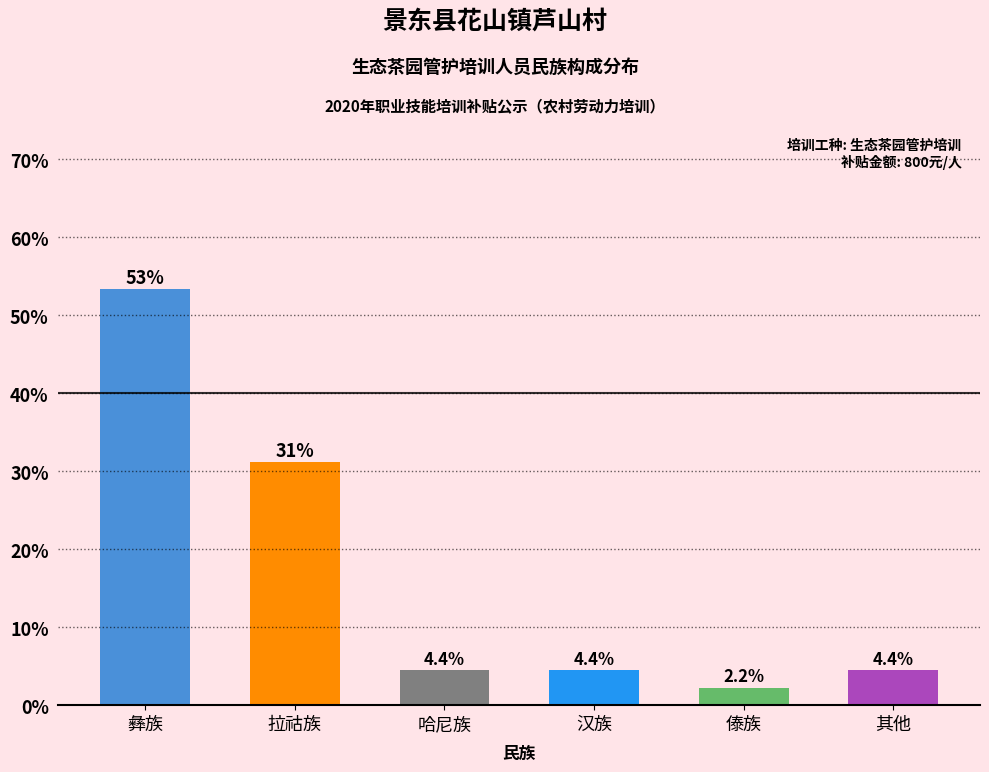

The value at 汉族 is 1.2. True or false?

False